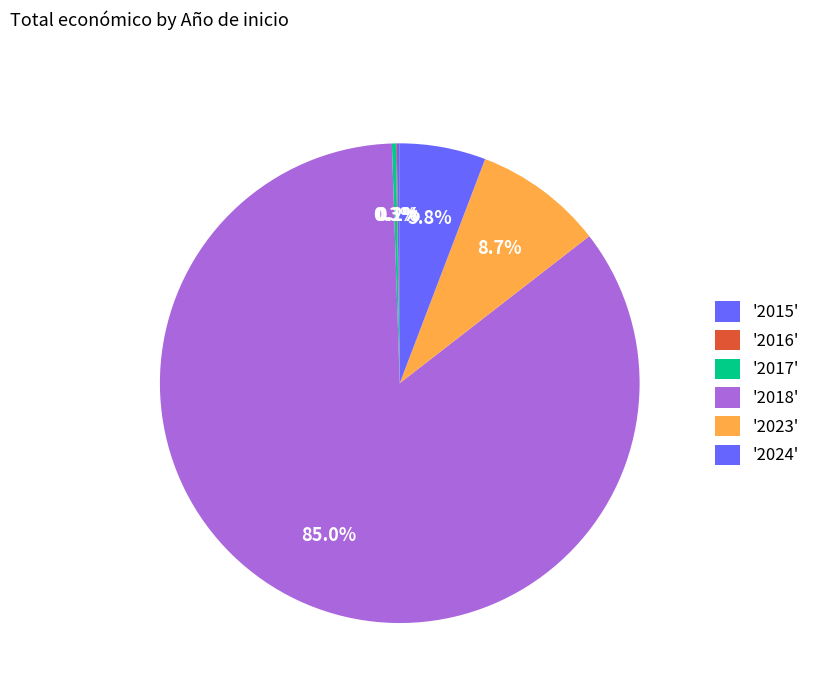

What is the smallest slice in the pie chart?

2017